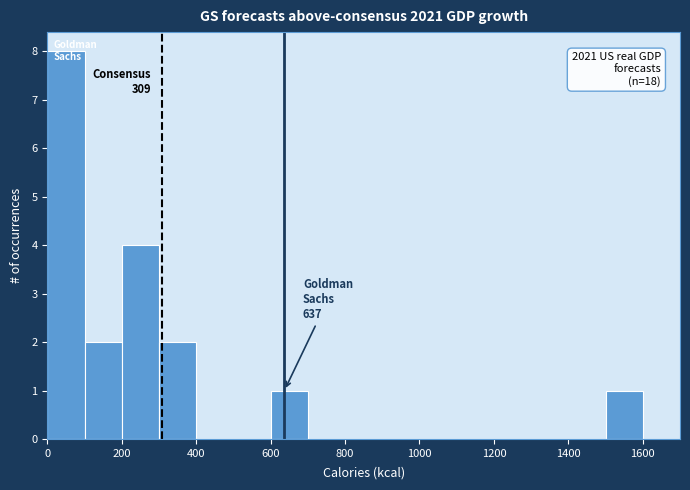

Which range on the x-axis has the tallest bar?

0 to 100